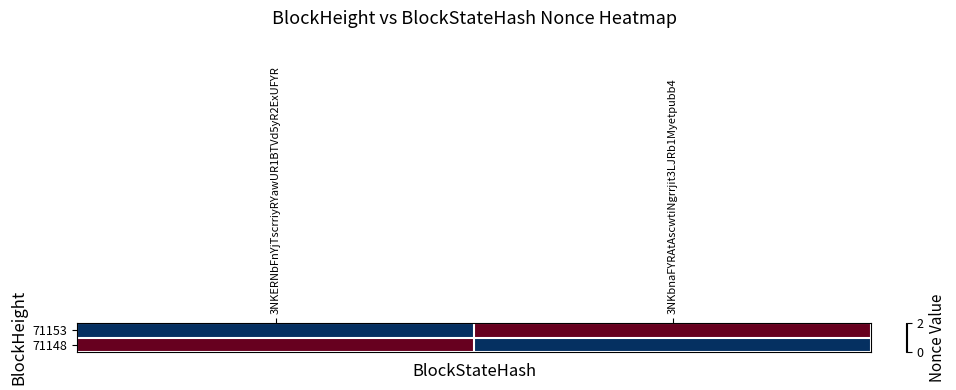

Between 3NKERNbFnYjTscrriyRYawUR1BTVd5yR2ExUFYR and 3NKbnaFYRAtAscwtiNgrrjit3LJRb1Myetpubb4, which series saw the biggest shift?

71153